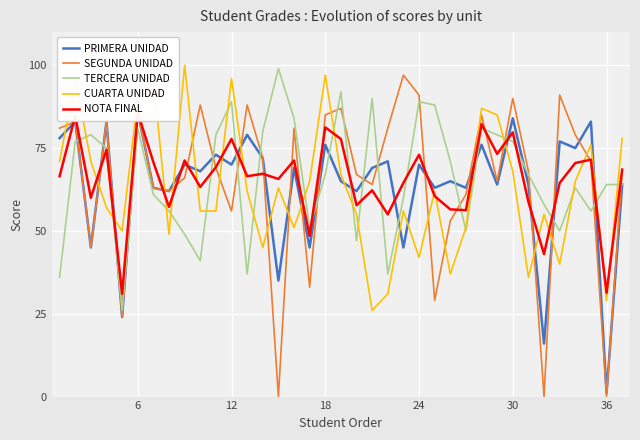

In NOTA FINAL, how many points are higher than both neighbors (excluding endpoints)?

13